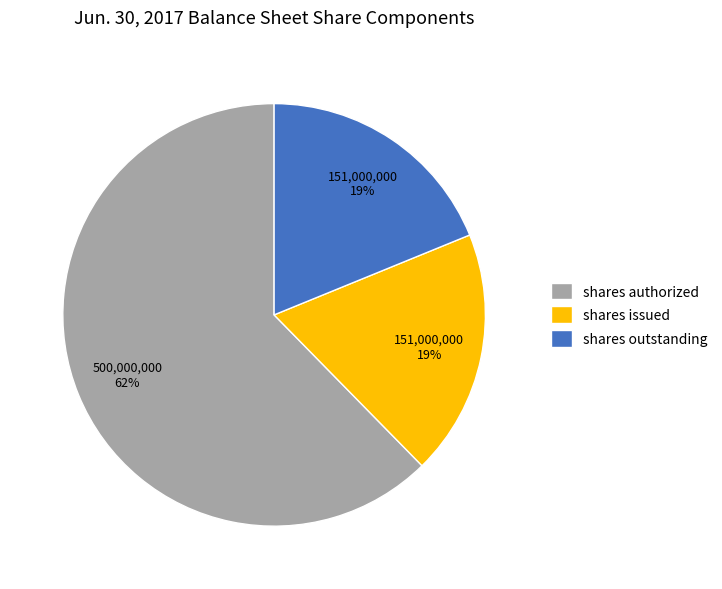

Combined, do shares issued and shares outstanding account for over 50%?

No